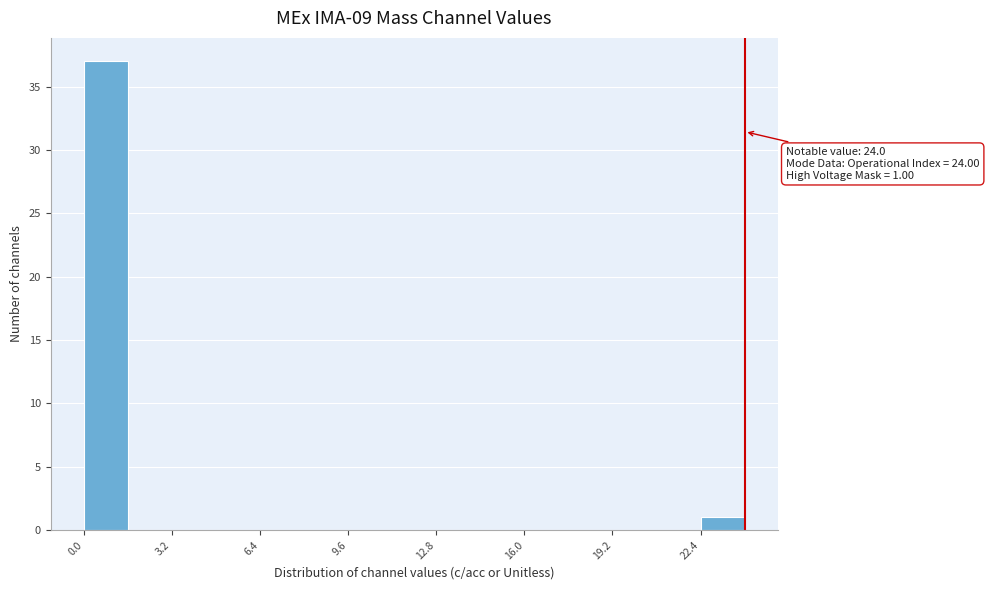

Around what value on the x-axis is the tallest bar? Give the approximate position of its centre, as read against the axis.

1.0